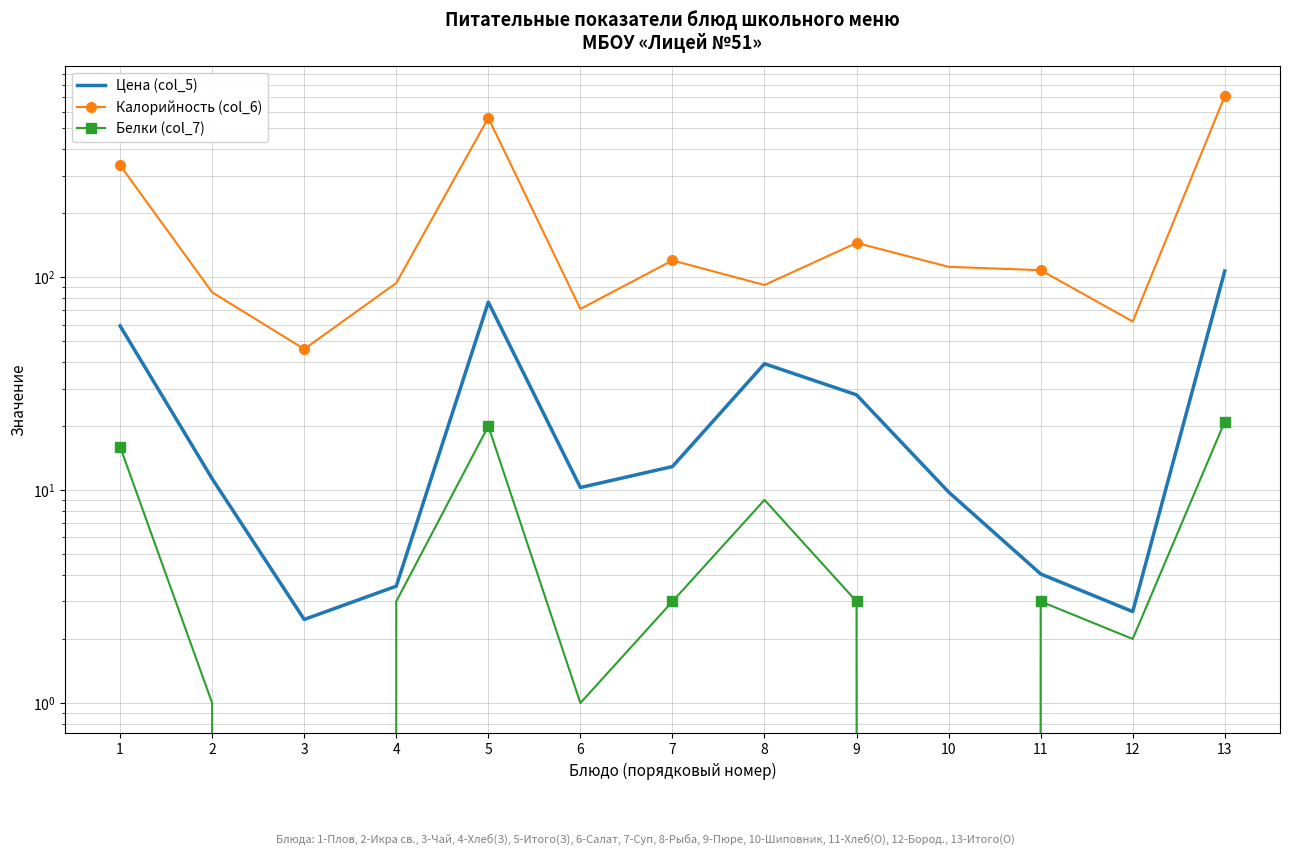

Where is the first local maximum for Цена (col_5)?

5